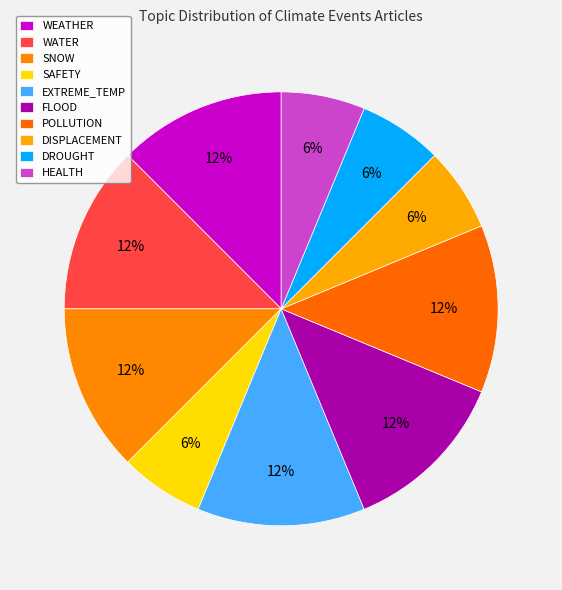

To the nearest percent, what is the combined percentage of DISPLACEMENT and HEALTH?

12%